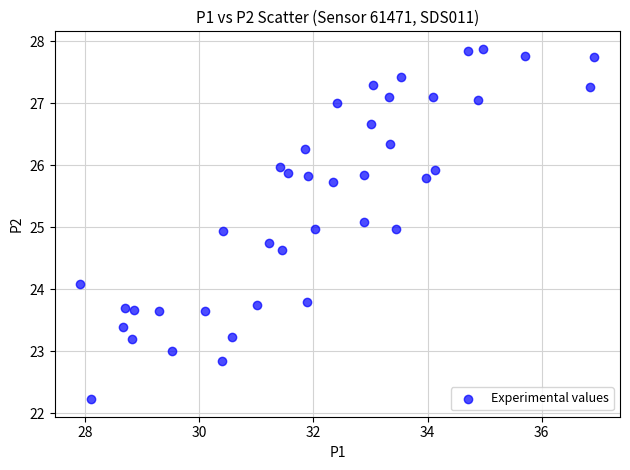

What is the range of X values (max minus min)?

9.0